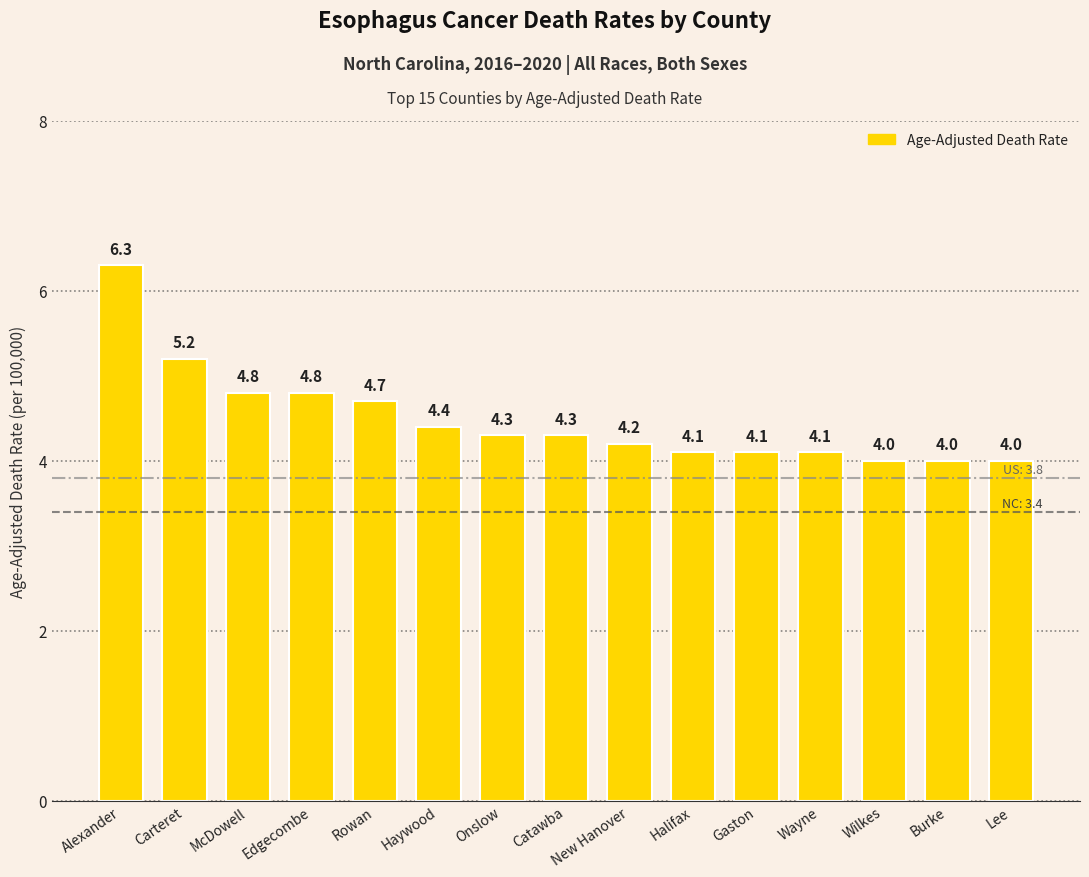

What is the smallest value displayed?

4.0